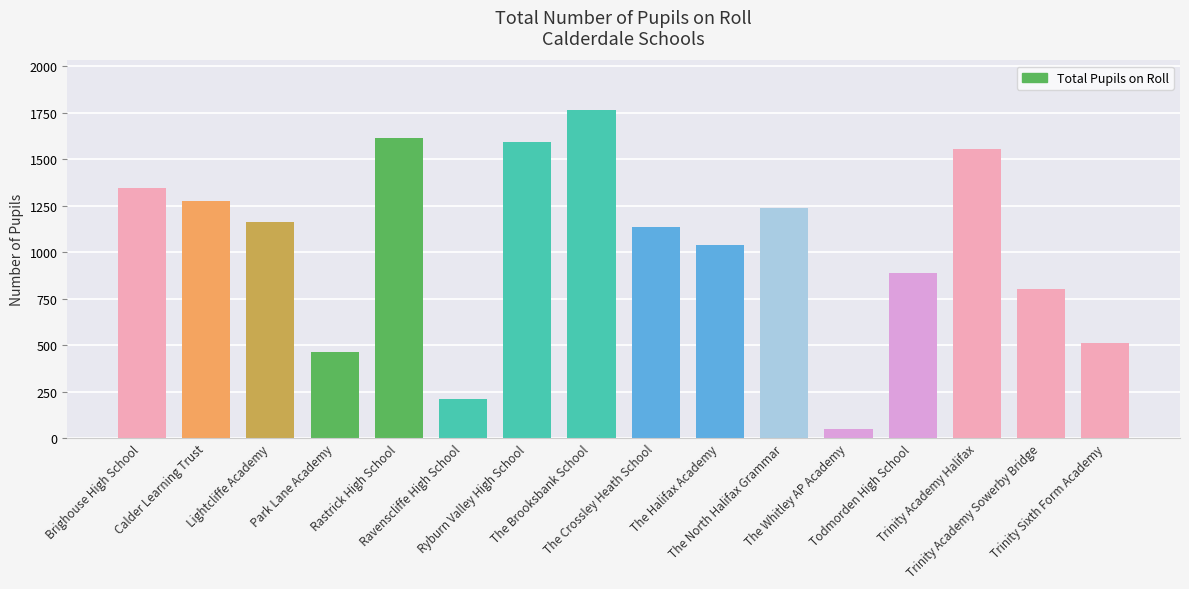

Is it true that the value at The North Halifax Grammar is 1239?

True